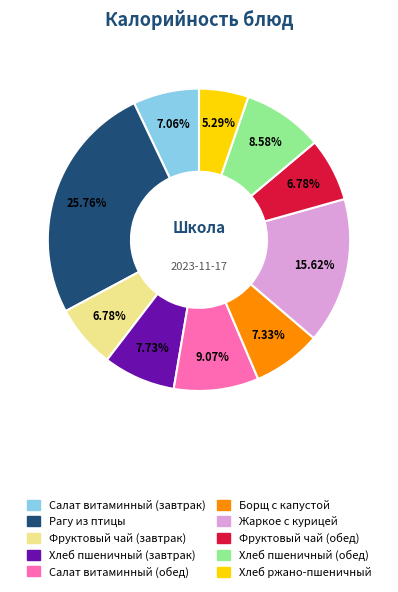

True or false: Борщ с капустой accounts for 14% of the total.

False